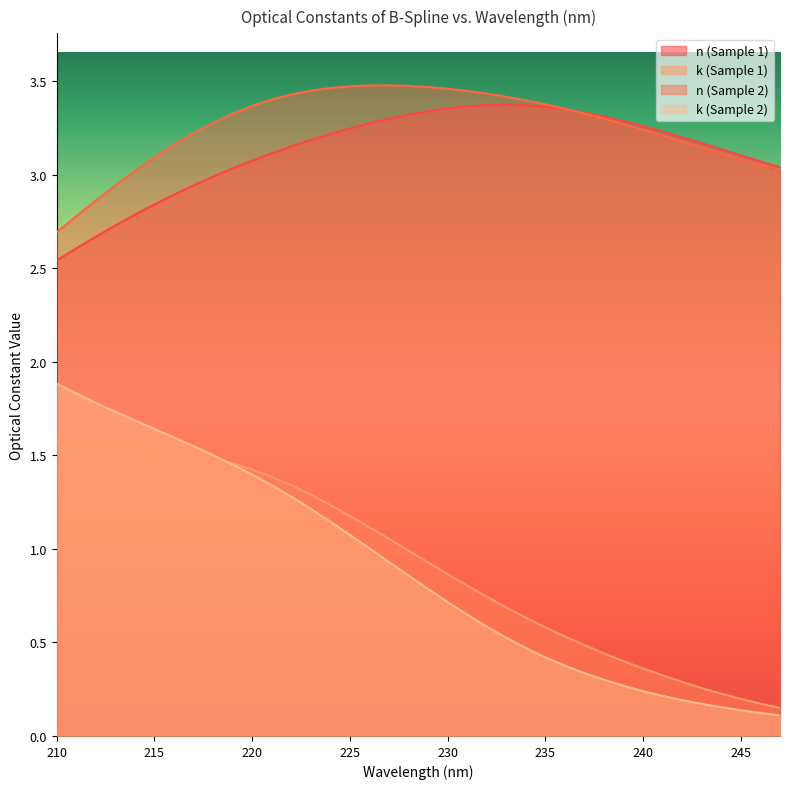

Which series has the largest total across all categories?

n (Sample 2)